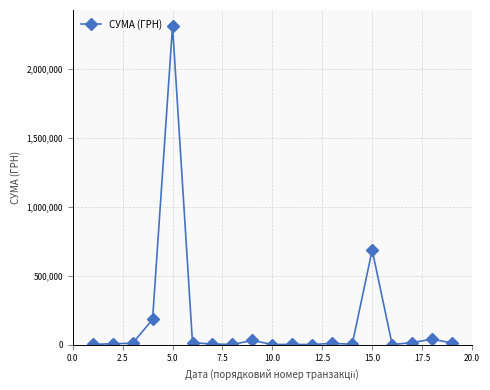

Does the chart have visible grid lines?

Yes